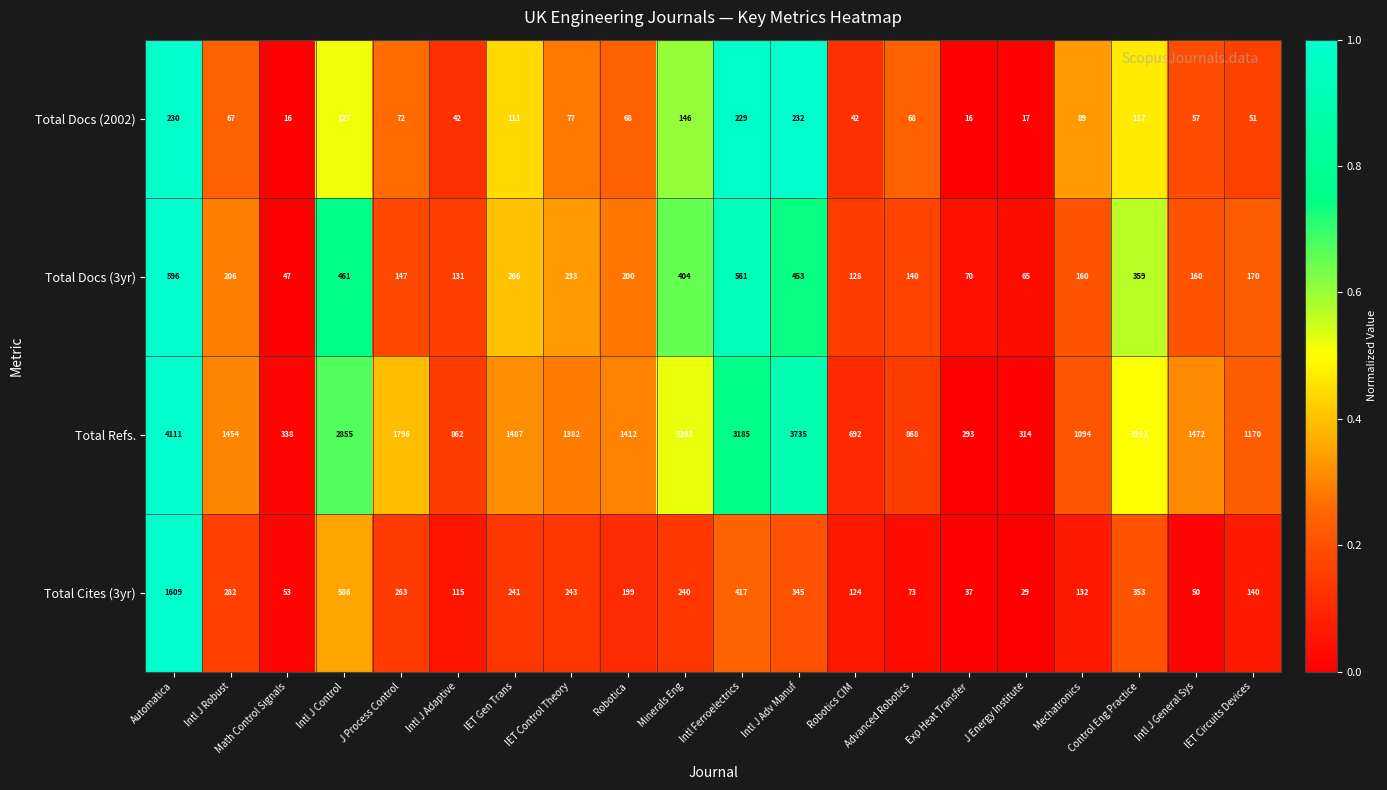

How many categories are shown in the chart?

20